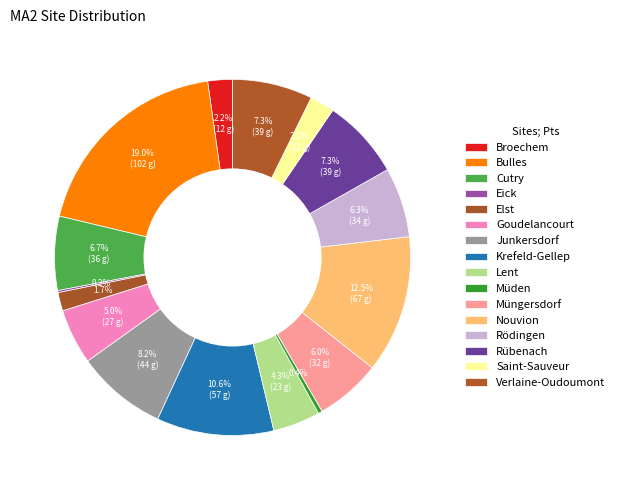

Rank the categories by value from highest to lowest.

Bulles, Nouvion, Krefeld-Gellep, Junkersdorf, Rübenach, Verlaine-Oudoumont, Cutry, Rödingen, Müngersdorf, Goudelancourt, Lent, Broechem, Saint-Sauveur, Elst, Müden, Eick